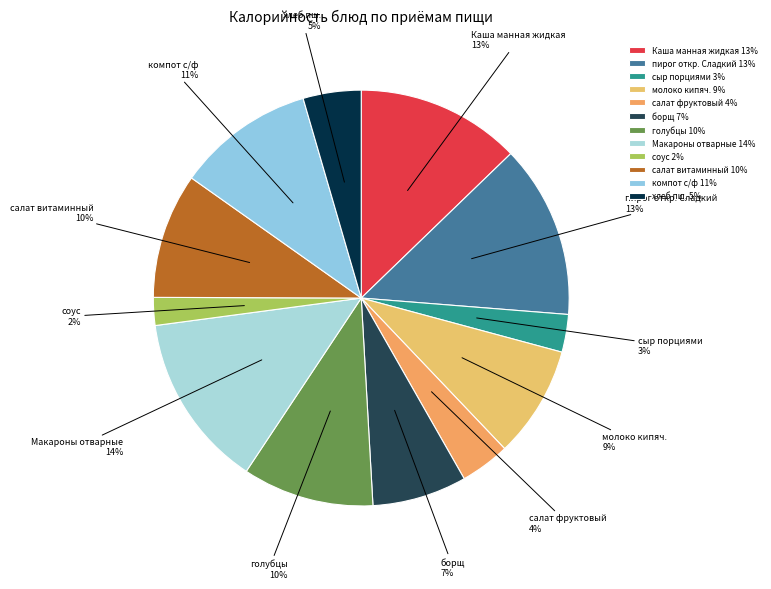

Is the sum of молоко кипяч. and борщ greater than half?

No